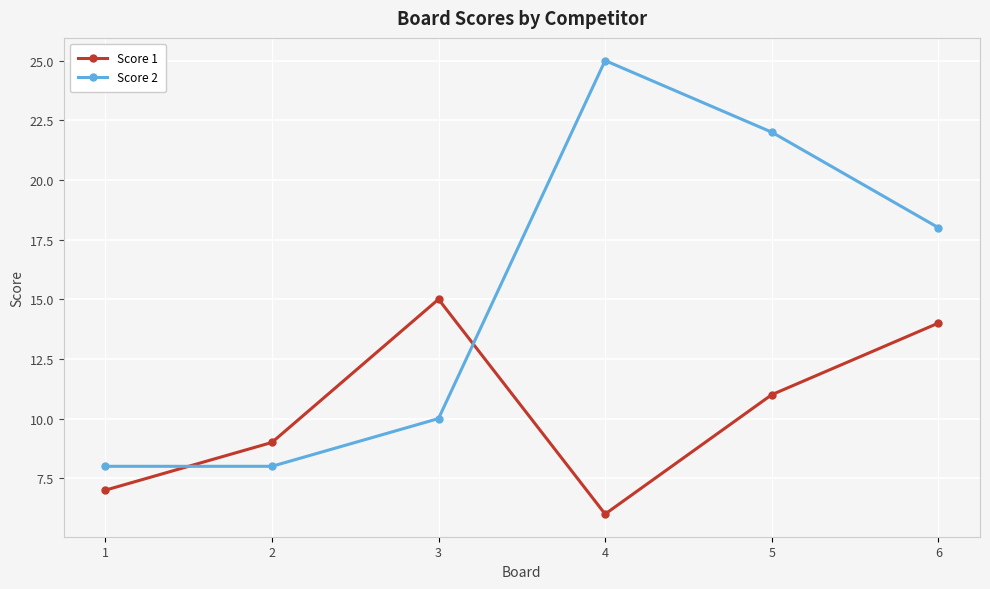

Reading left to right, what are all the values shown in this chart?

Score 1: 1=7	2=9	3=15	4=6	5=11	6=14
Score 2: 1=8	2=8	3=10	4=25	5=22	6=18